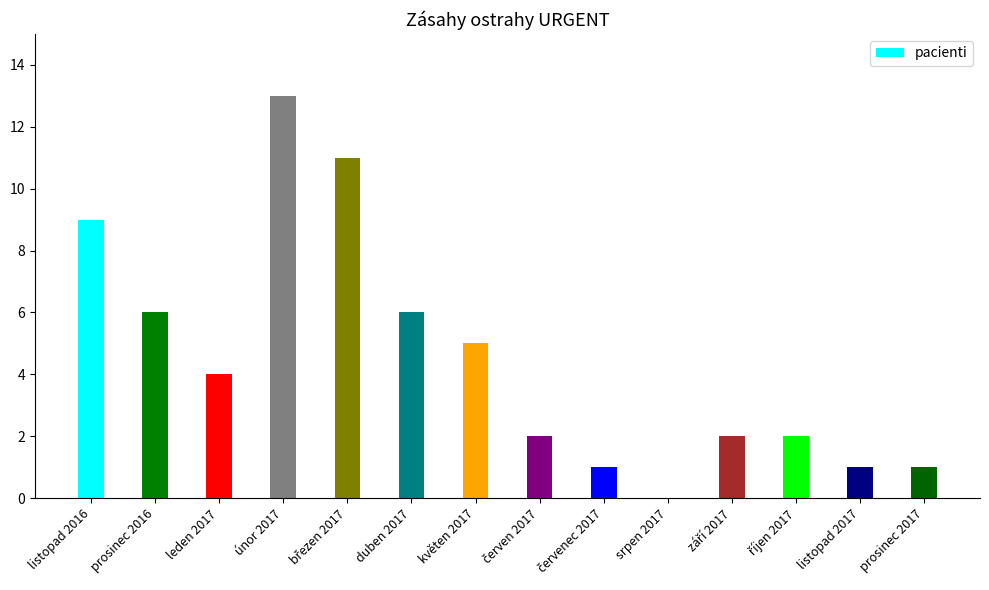

What is the sum of all values?

63